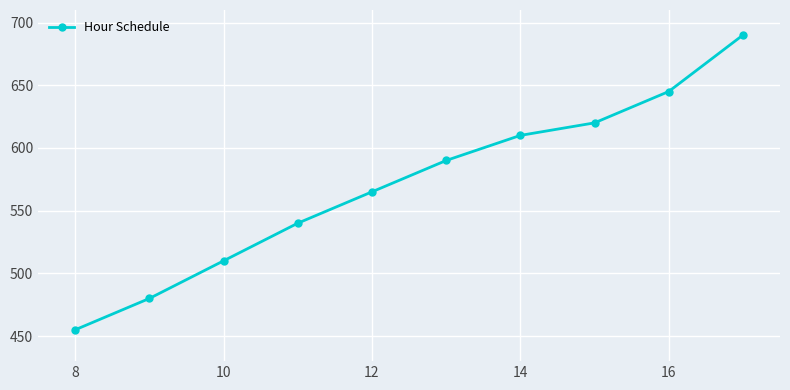

True or false: there are more than 1 points higher than both neighbors.

False